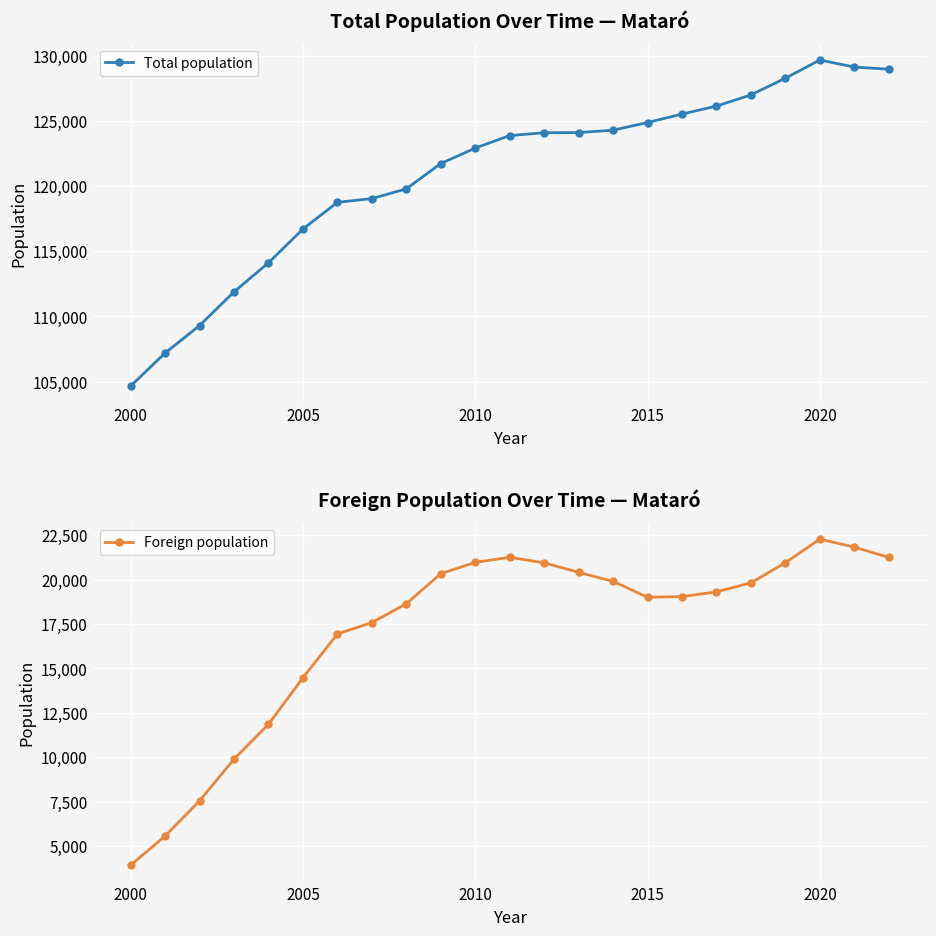

What is the maximum value for Total population?

129661